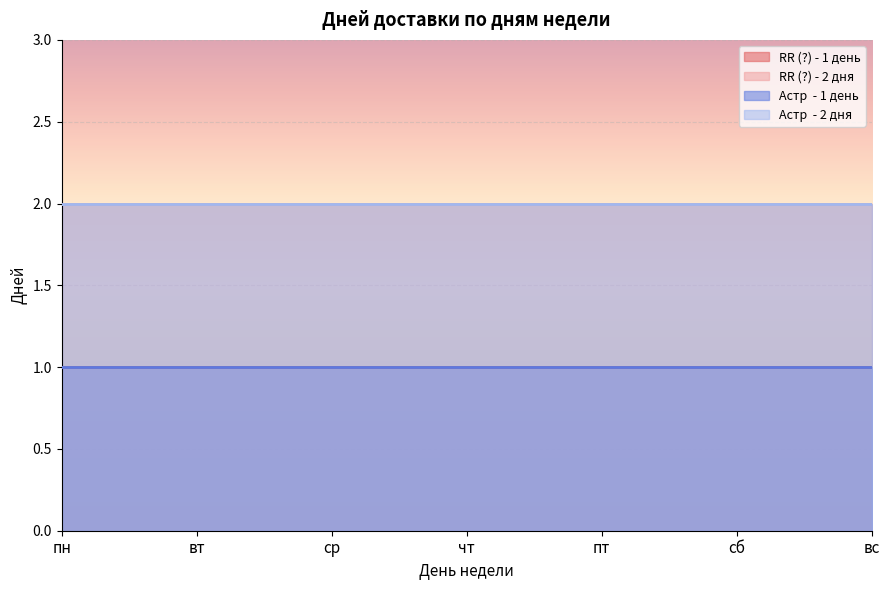

Rank the series by their maximum value, from lowest to highest.

RR (?) - 1 день, Астр  - 1 день, RR (?) - 2 дня, Астр  - 2 дня